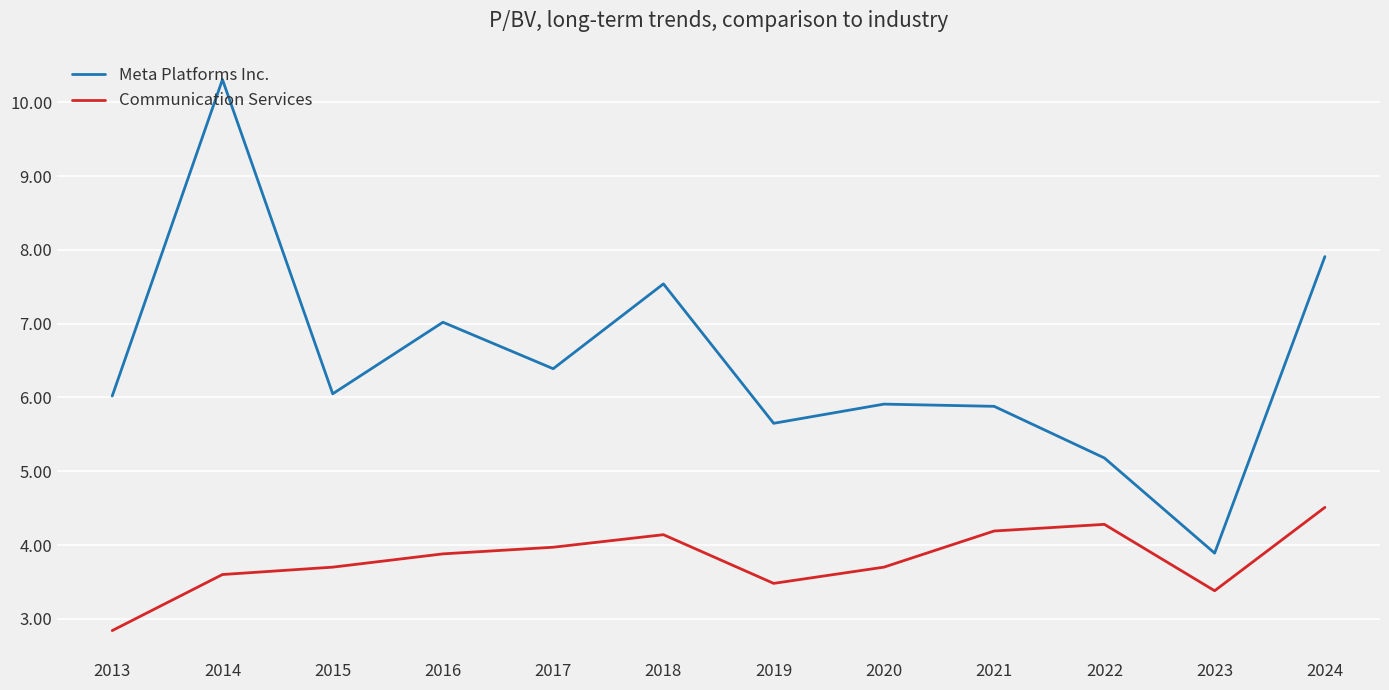

What is the sum of all Communication Services values?

45.7